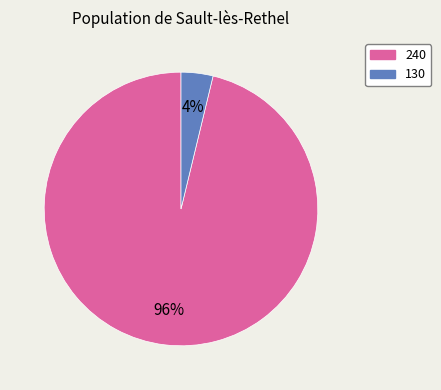

Which slice is the smallest?

130